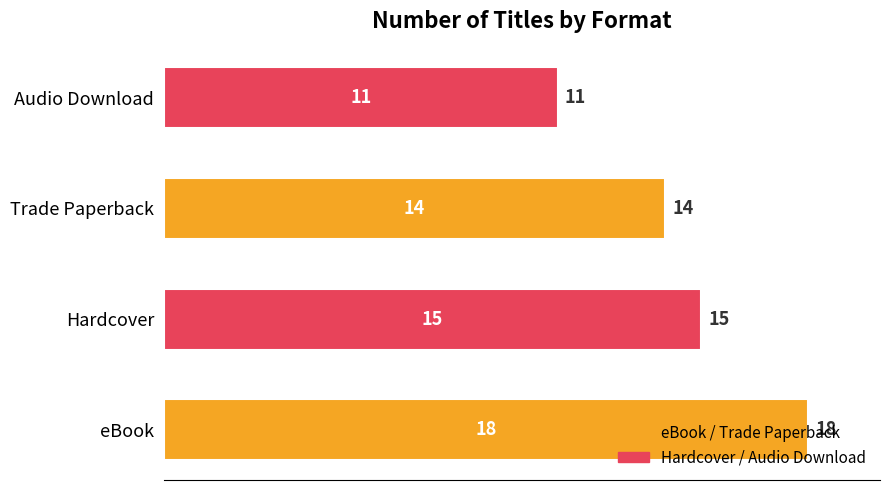

Is it true that the value at eBook is 30?

False